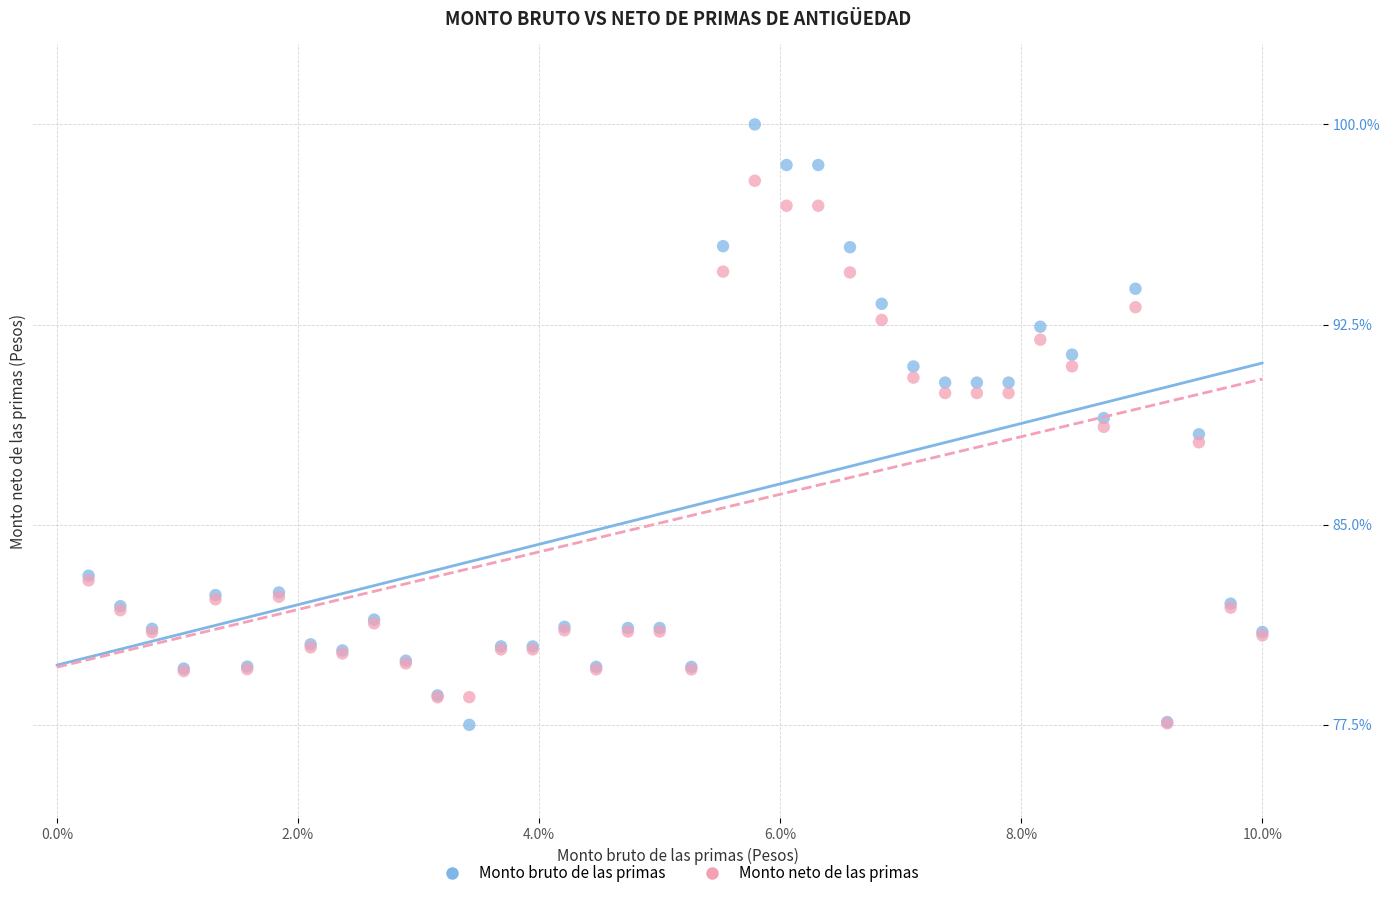

In the Monto neto de las primas series, what Y value is closest to 87?

88.1